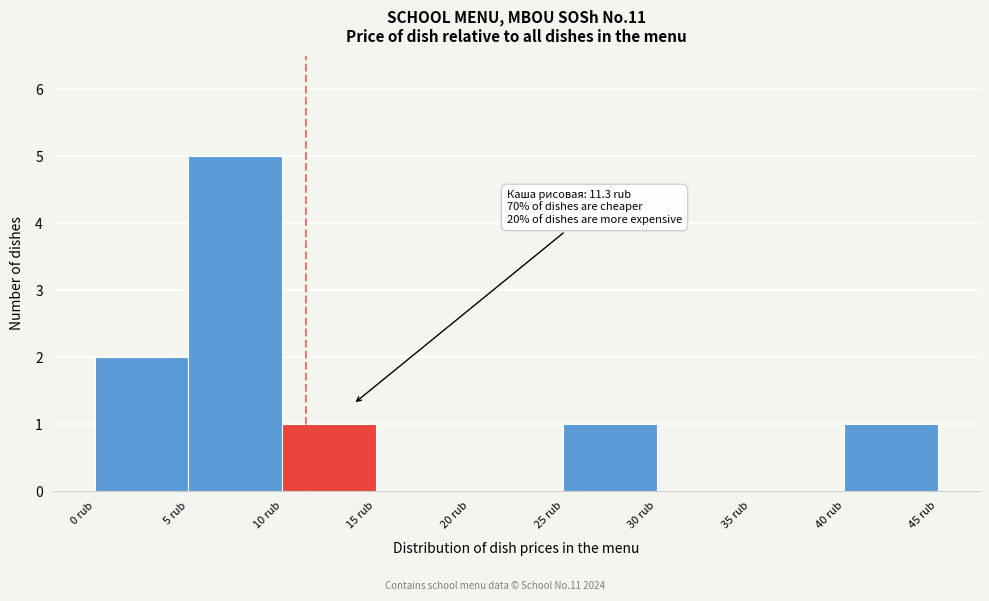

Which range on the x-axis has the tallest bar?

5 to 10